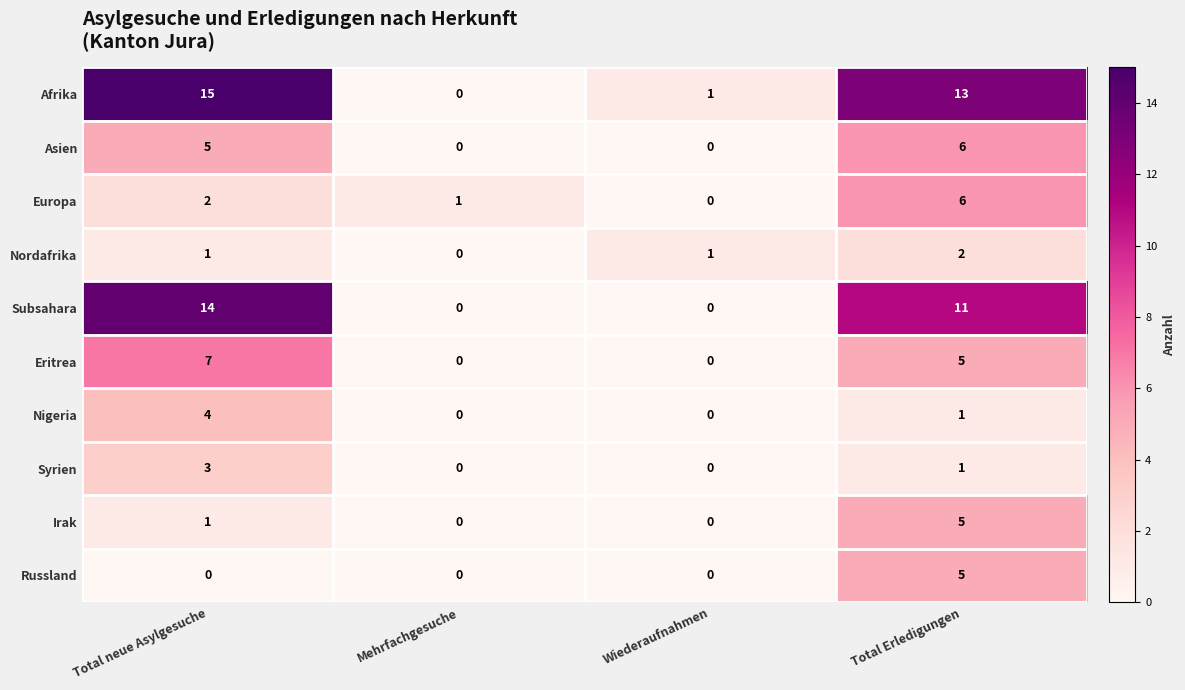

Which series changed the most between Total neue Asylgesuche and Total Erledigungen?

Russland